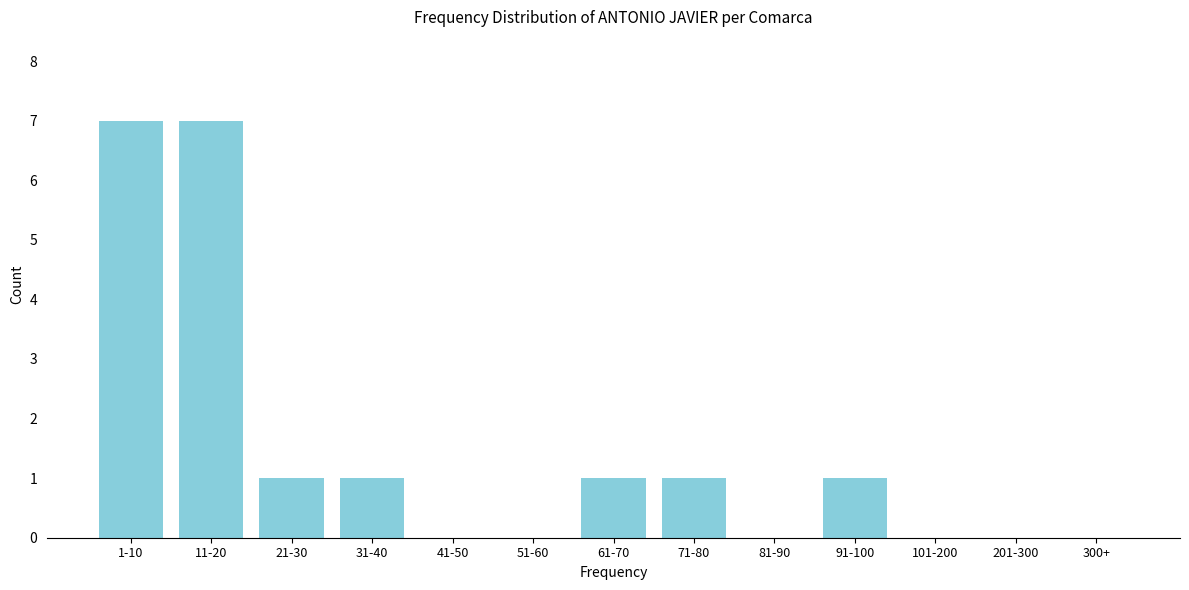

Reading right to left, list all the values displayed in this chart.

300+=0	201-300=0	101-200=0	91-100=1	81-90=0	71-80=1	61-70=1	51-60=0	41-50=0	31-40=1	21-30=1	11-20=7	1-10=7